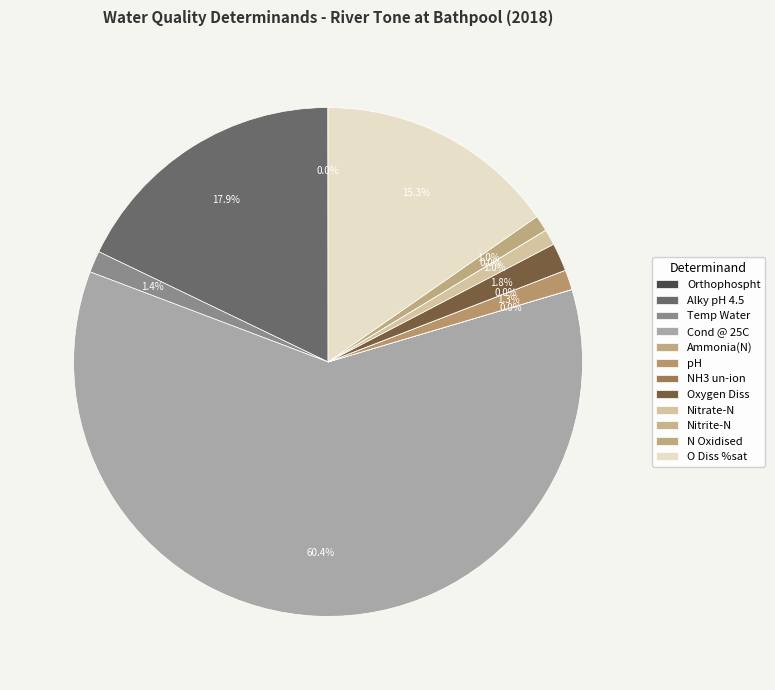

What is the change in value from Ammonia(N) to NH3 un-ion?

-0.1